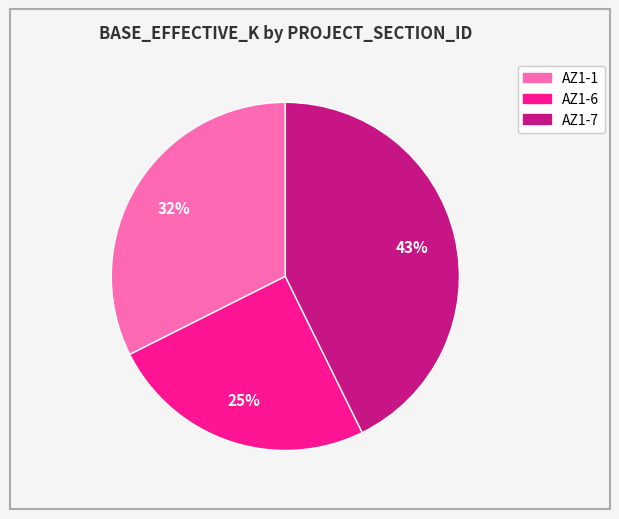

To the nearest percent, what is the average slice percentage?

33%